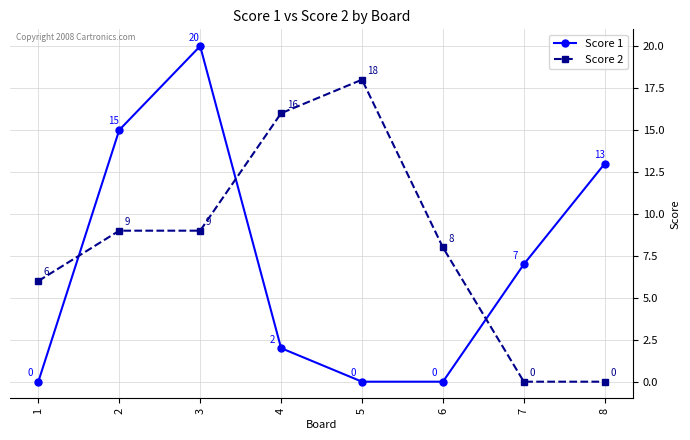

True or false: Score 2 and Score 1 intersect in this chart.

True